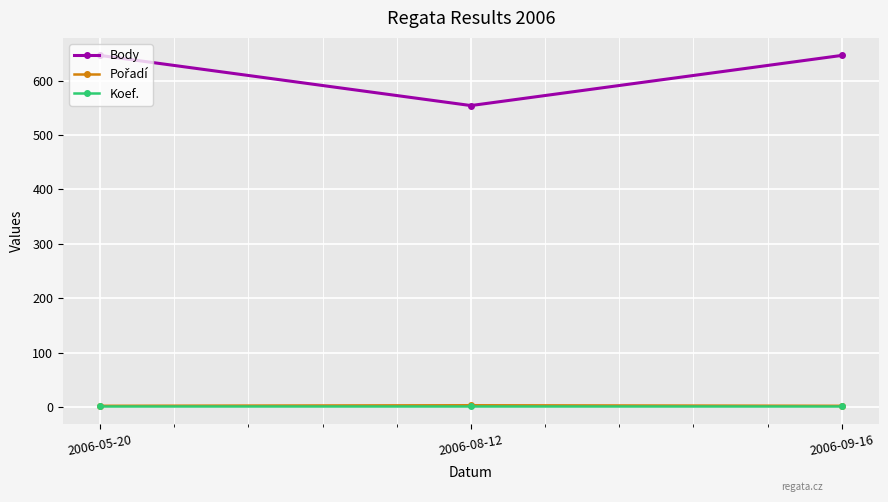

How many lines are shown in the chart?

3